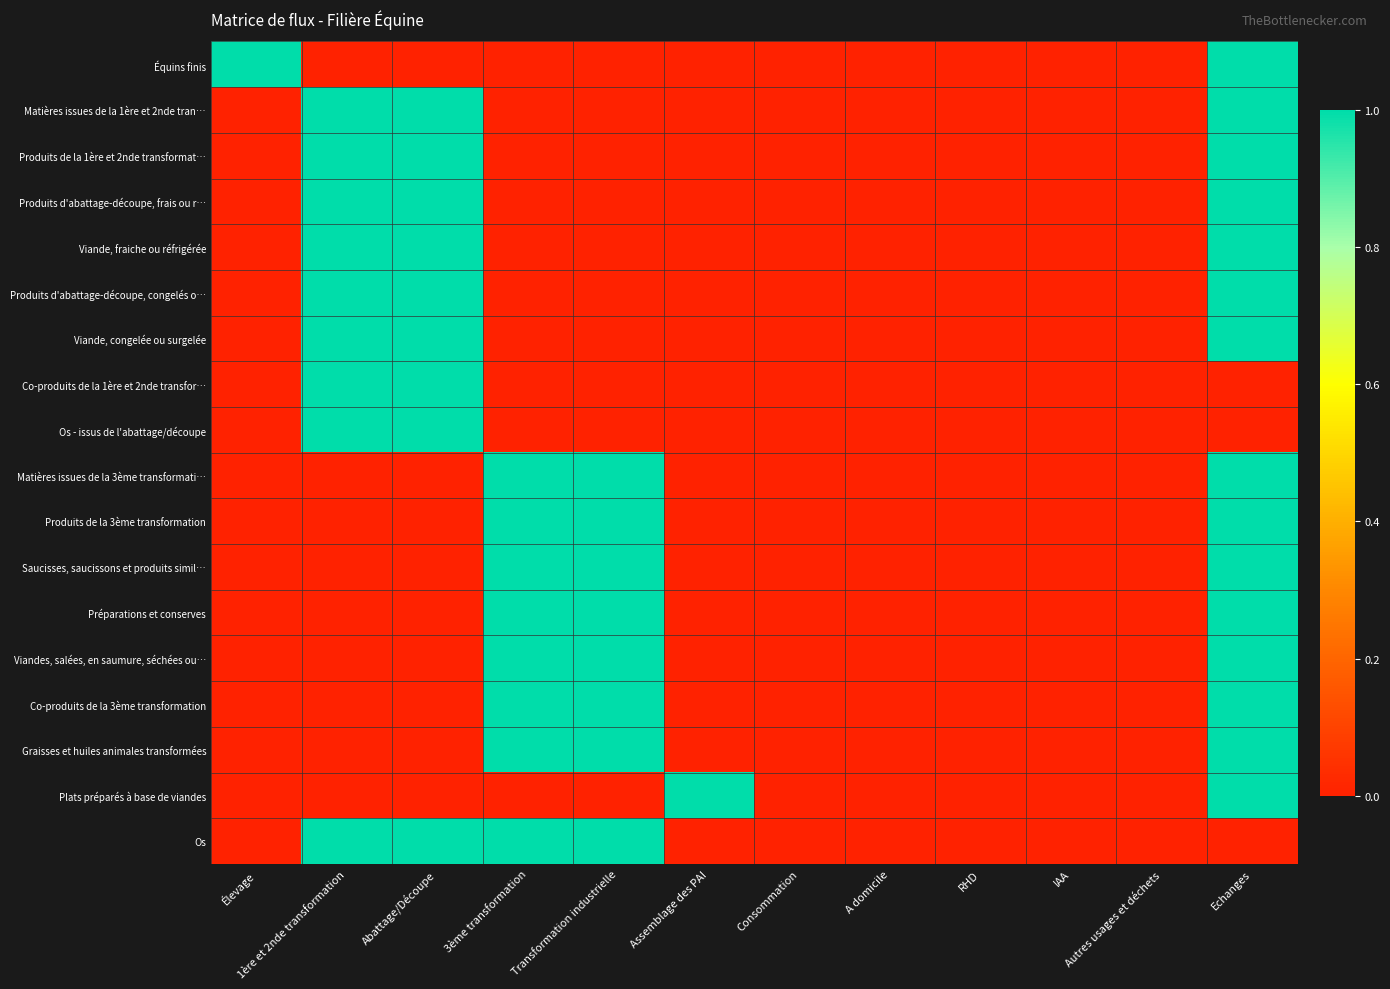

Which series has the widest spread of values?

Équins finis